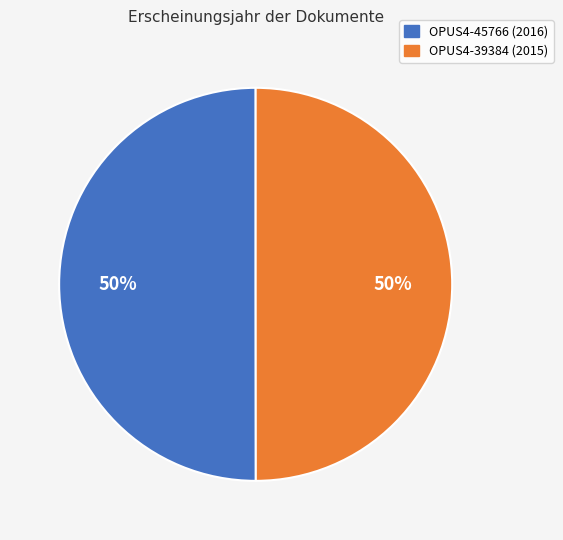

How many segments does this pie chart have?

2